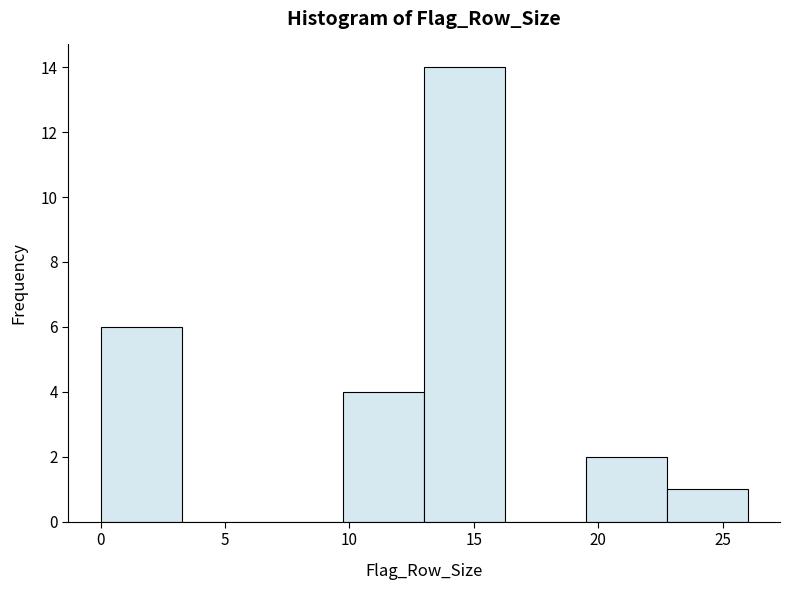

Over which range of the x-axis is the bar tallest?

13.00 to 16.25